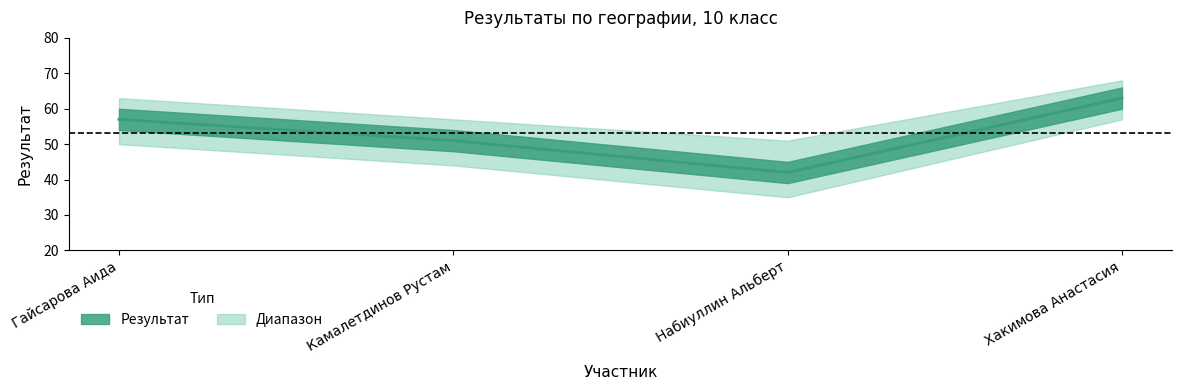

Approximately how many times larger is the value at Хакимова Анастасия compared to Камалетдинов Рустам?

1.2